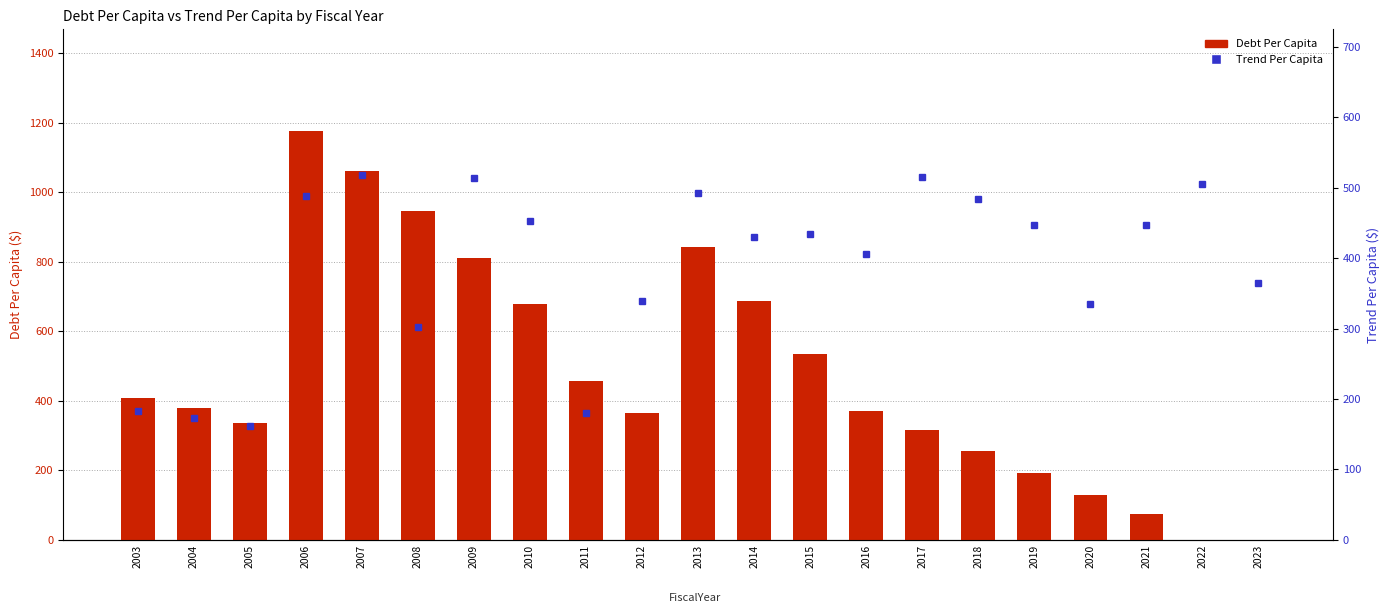

What is the difference between the maximum and minimum values in the Debt Per Capita series?

1174.4